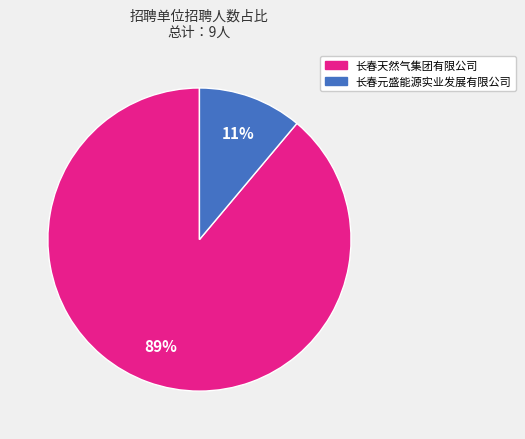

How many slices are in this pie chart?

2